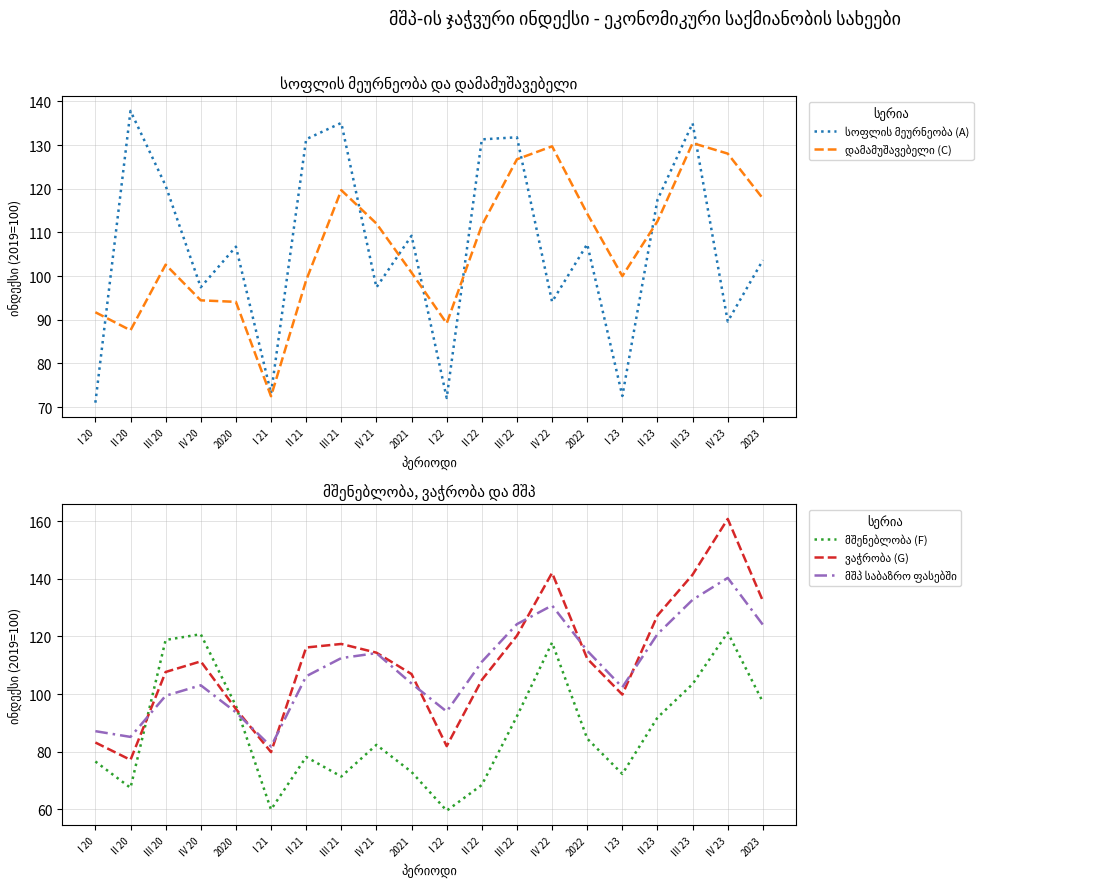

At which category does the chart reach its peak across all series?

IV 23